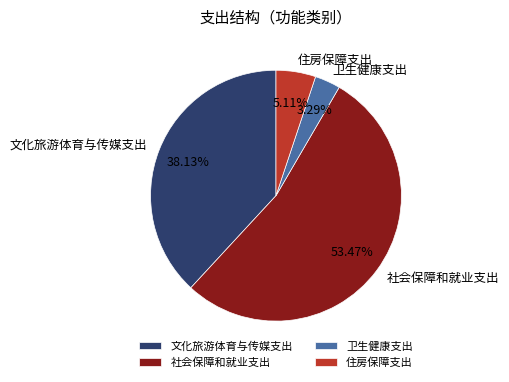

Is there any slice that represents more than half of the pie?

Yes